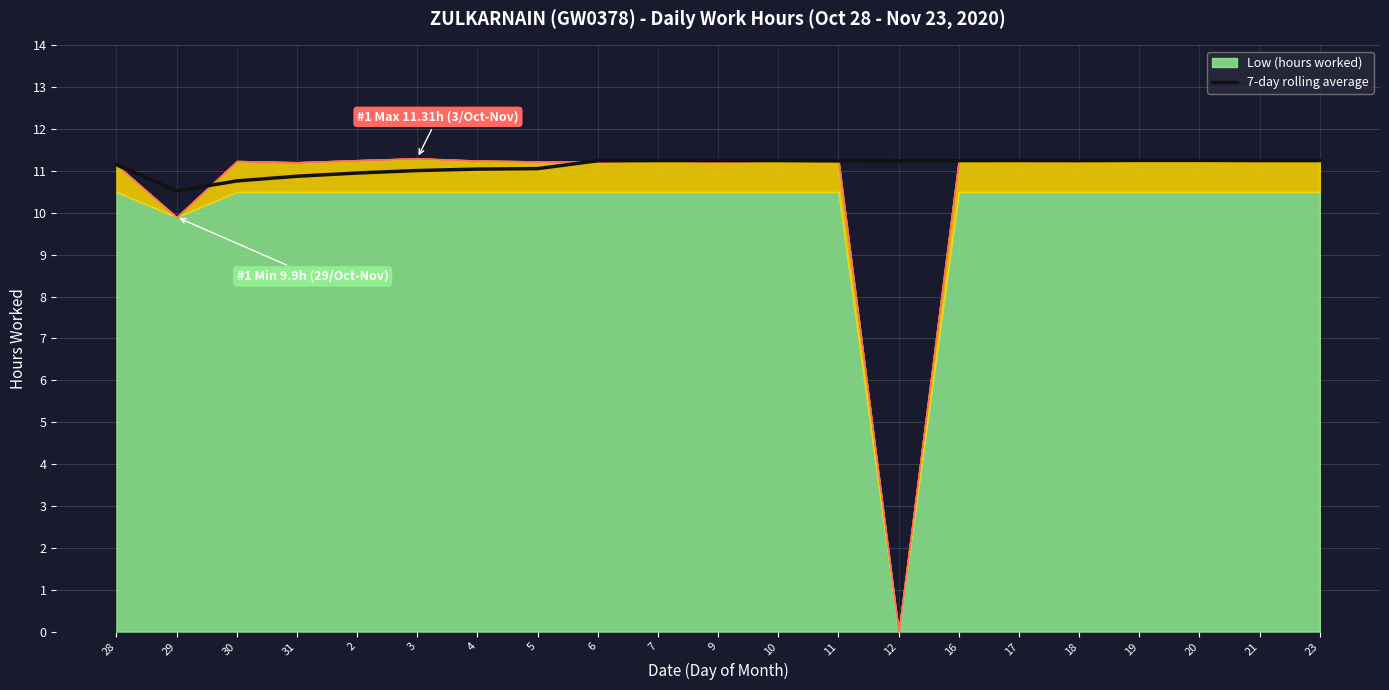

Reading right to left, what are all the values shown in this chart?

11.2	11.2	11.3	11.3	11.2	11.3	11.2	11.2	11.2	11.2	11.2	11.2	11.2	11.1	11.0	11.0	11.0	10.9	10.8	10.5	11.2